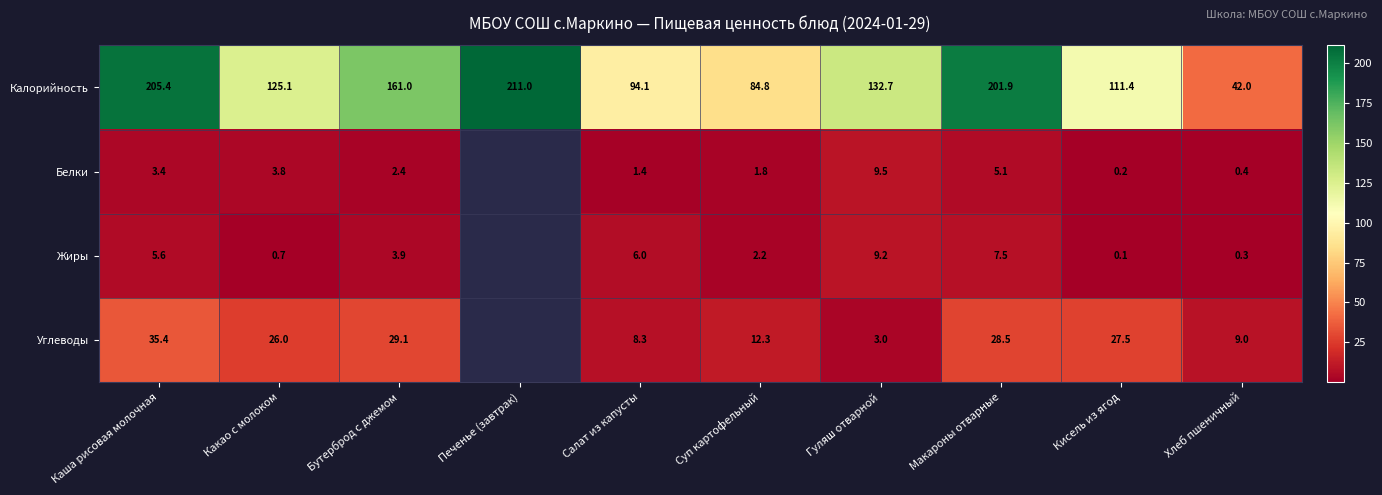

What is the total value across all series at Салат из капусты?

109.8